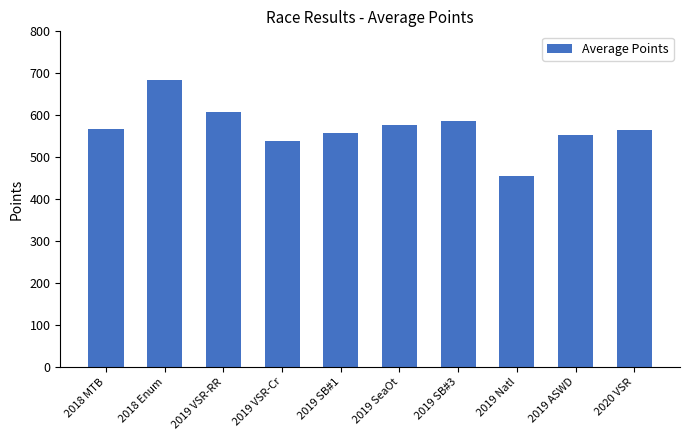

True or false: the data shows 553.0 at 2019 ASWD.

True